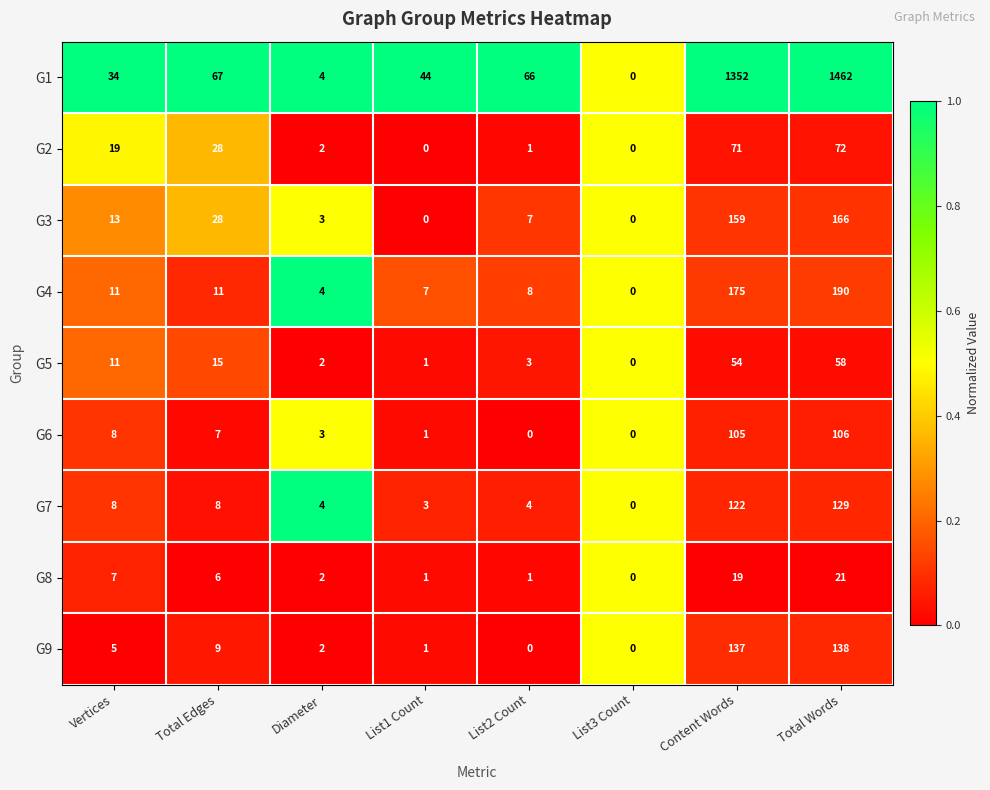

Between Diameter and List1 Count, which series saw the biggest shift?

G1